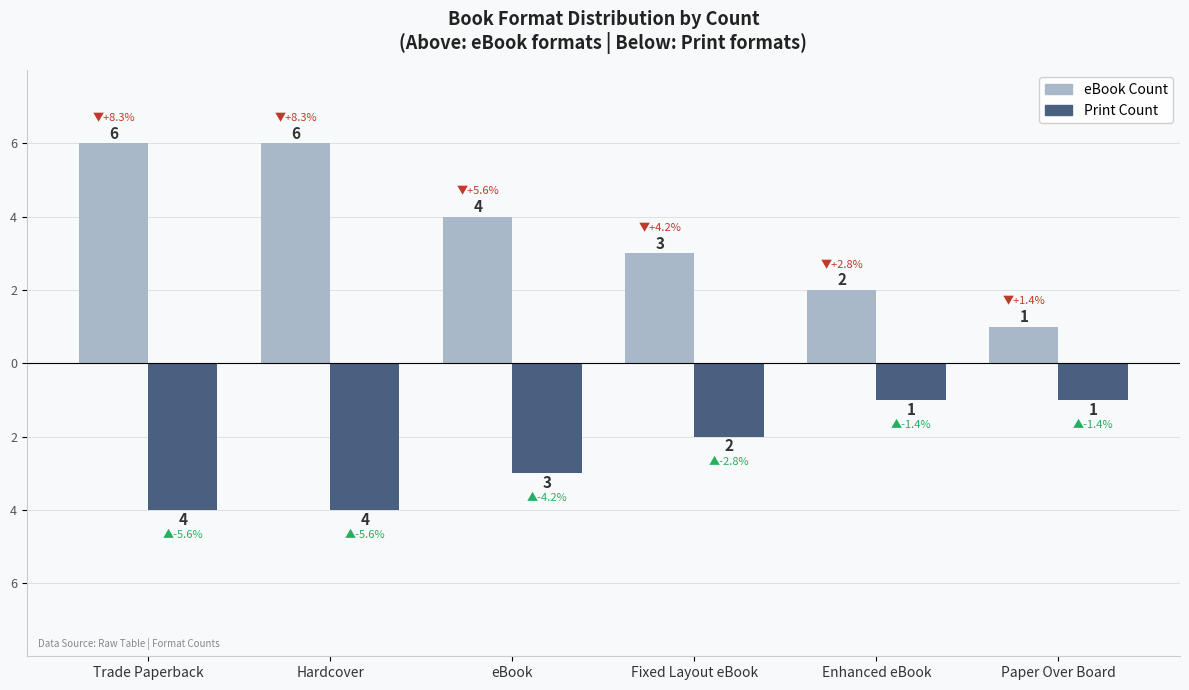

List the series in order of their peak value, highest first.

eBook Count, Print Count